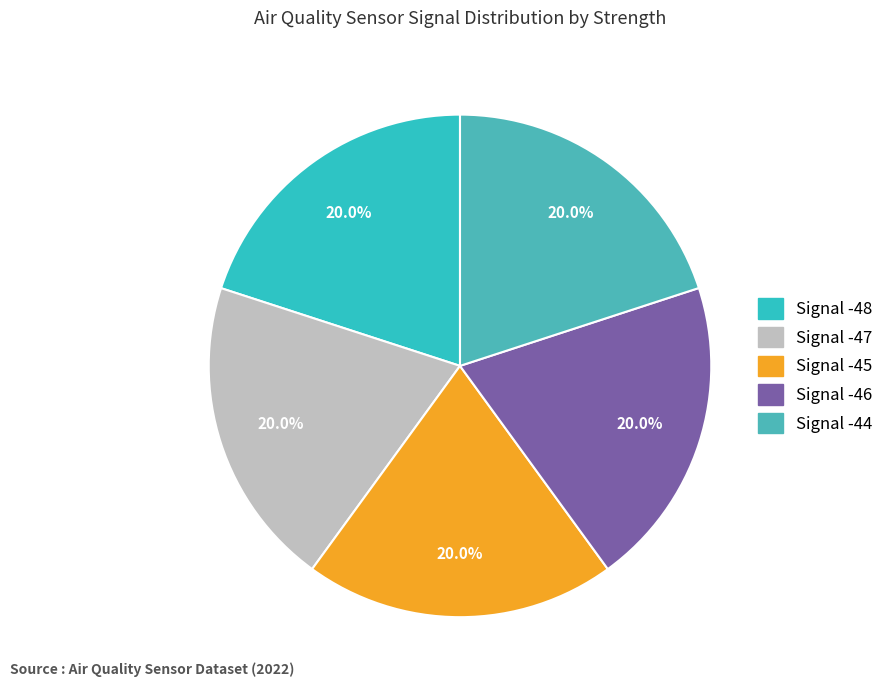

Approximately how many times larger is the value at Signal -45 compared to Signal -44?

1.0